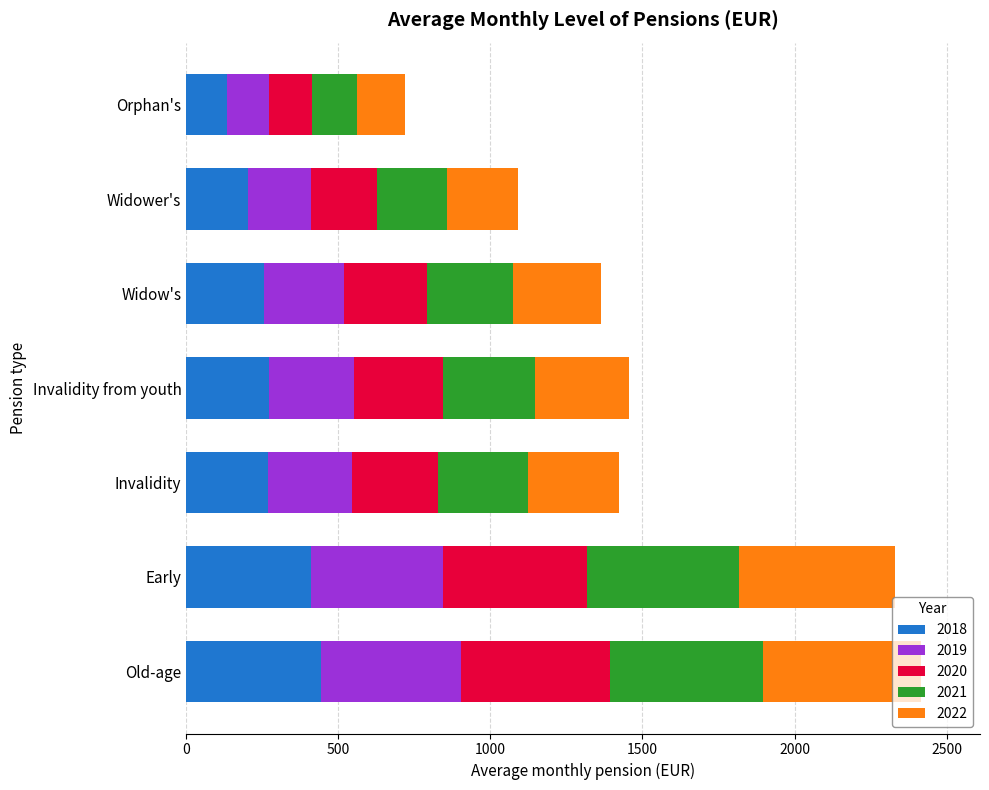

What is the total value across all series at Invalidity from youth?

1455.0